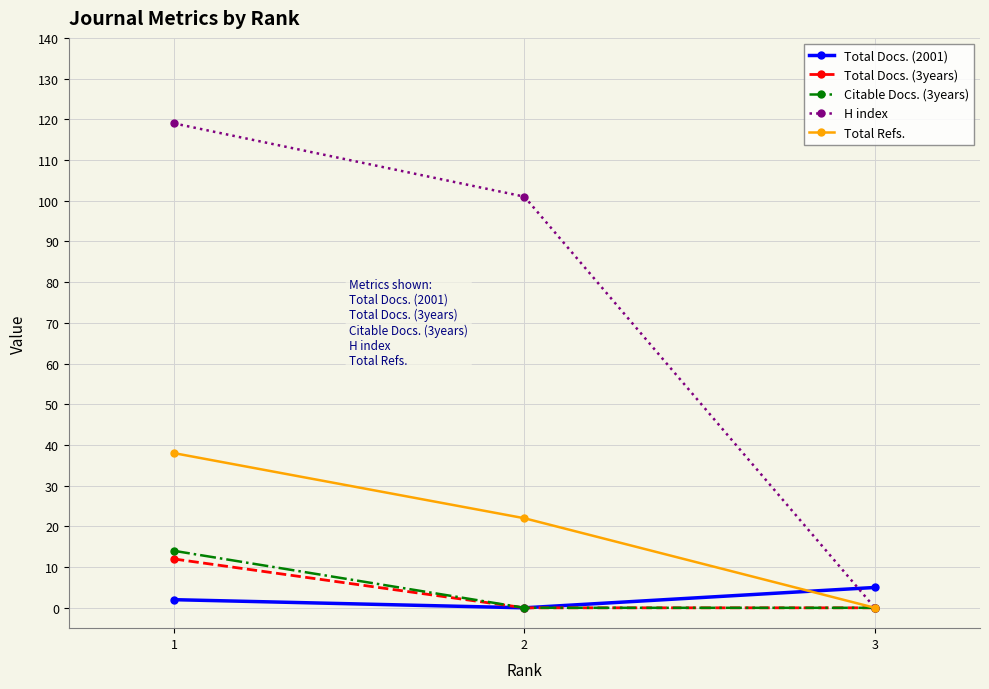

What is the sum of the H index values at 2 and 1?

220